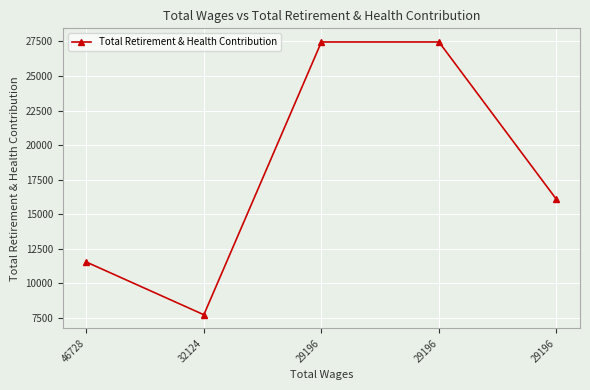

Where does the data first go above 16061?

29196